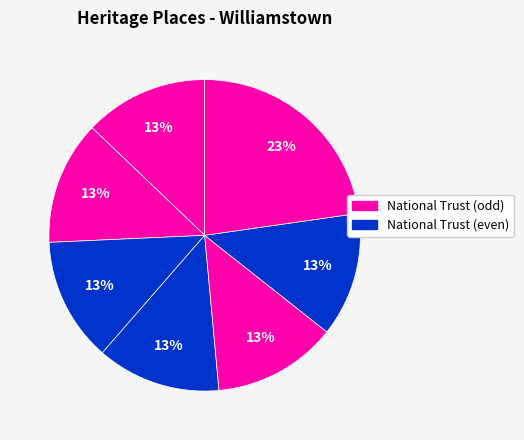

How many slices are in this pie chart?

7